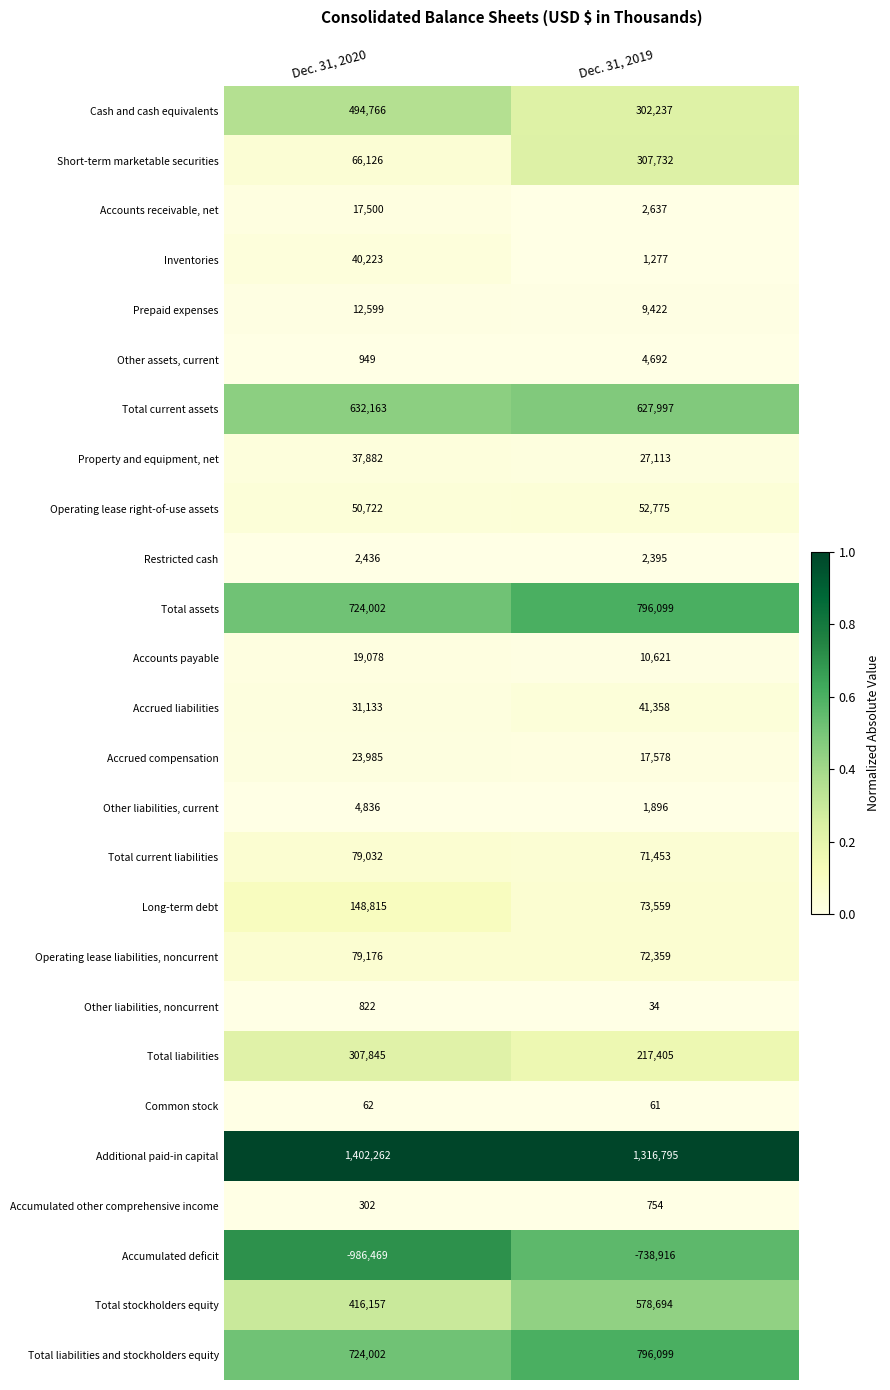

Rank the categories by Short-term marketable securities value from lowest to highest.

Dec. 31, 2020, Dec. 31, 2019